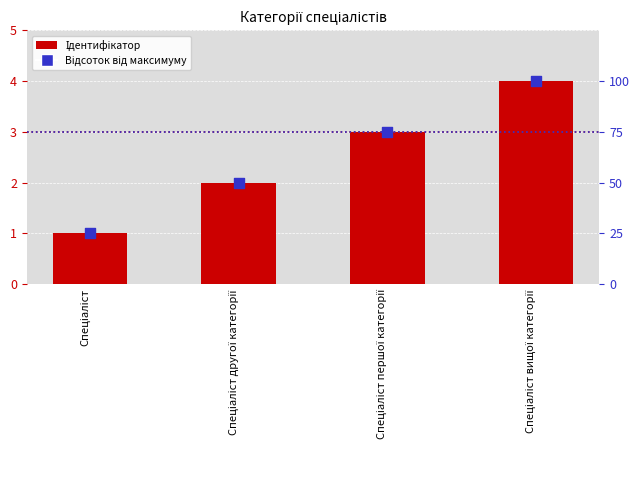

What is the total value across all series at Спеціаліст другої категорії?

52